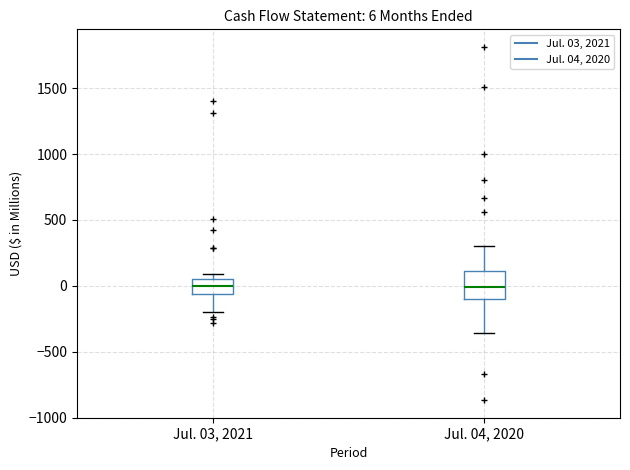

Comparing the boxes themselves (not the whiskers), which one is the tallest?

Jul. 04, 2020